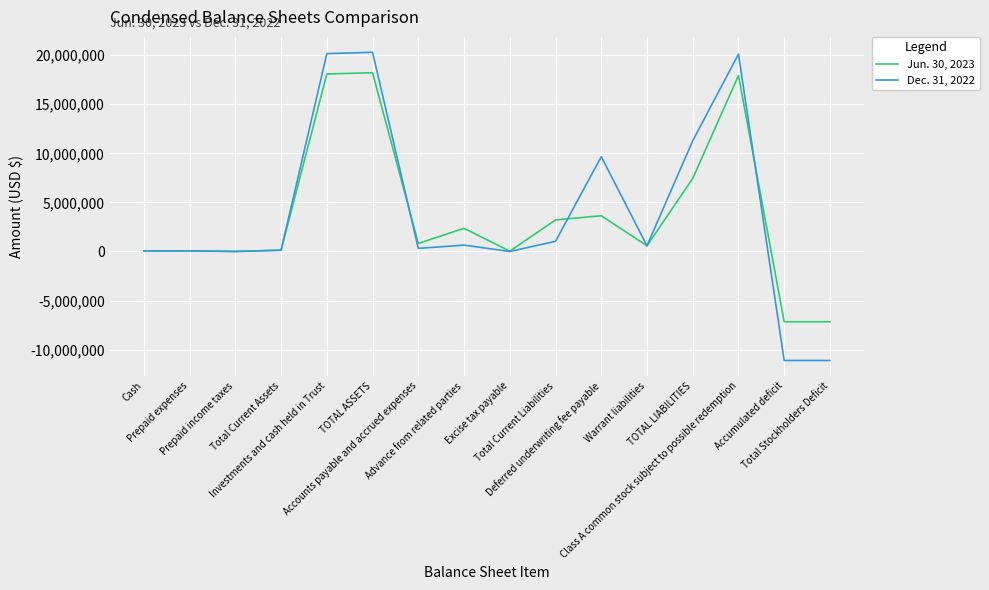

What is the difference between the maximum and minimum values in the Jun. 30, 2023 series?

25365521